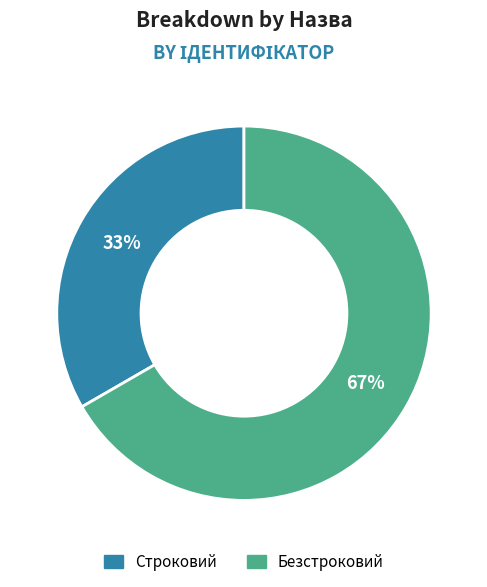

Does any single category account for the majority?

Yes